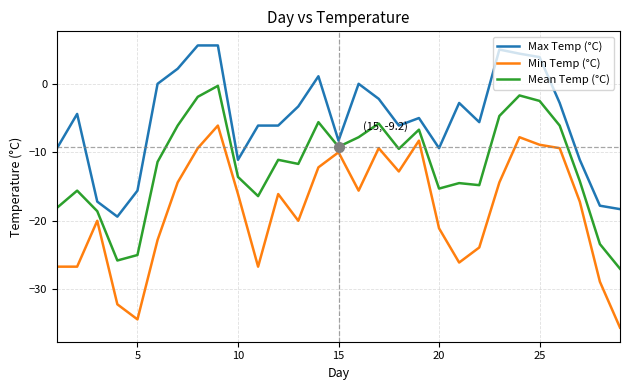

Reading right to left, extract all data points from this chart.

Max Temp (°C): -18.3	-17.8	-11.1	-2.8	3.9	4.4	5.0	-5.6	-2.8	-9.4	-5.0	-6.1	-2.2	0.0	-8.3	1.1	-3.3	-6.1	-6.1	-11.1	5.6	5.6	2.2	0.0	-15.6	-19.4	-17.2	-4.4	-9.4
Min Temp (°C): -35.6	-28.9	-17.2	-9.4	-8.9	-7.8	-14.4	-23.9	-26.1	-21.1	-8.3	-12.8	-9.4	-15.6	-10.0	-12.2	-20.0	-16.1	-26.7	-16.1	-6.1	-9.4	-14.4	-22.8	-34.4	-32.2	-20.0	-26.7	-26.7
Mean Temp (°C): -27.0	-23.4	-14.2	-6.1	-2.5	-1.7	-4.7	-14.8	-14.5	-15.3	-6.7	-9.5	-5.8	-7.8	-9.2	-5.6	-11.7	-11.1	-16.4	-13.6	-0.3	-1.9	-6.1	-11.4	-25.0	-25.8	-18.6	-15.6	-18.1